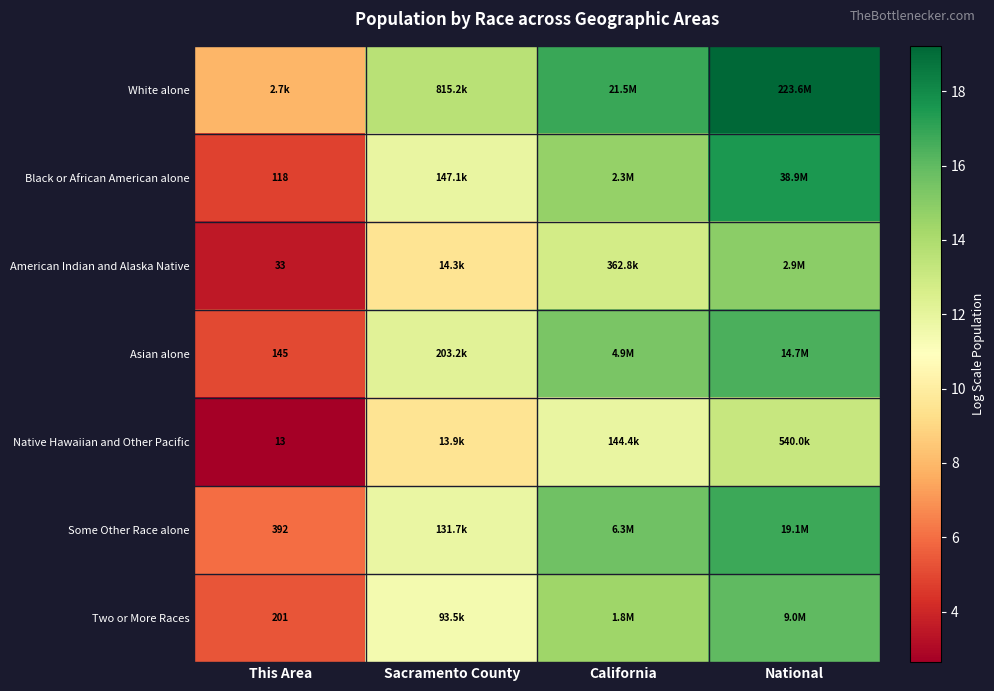

Is the value of American Indian and Alaska Native at This Area greater than the value of Some Other Race alone at This Area?

No